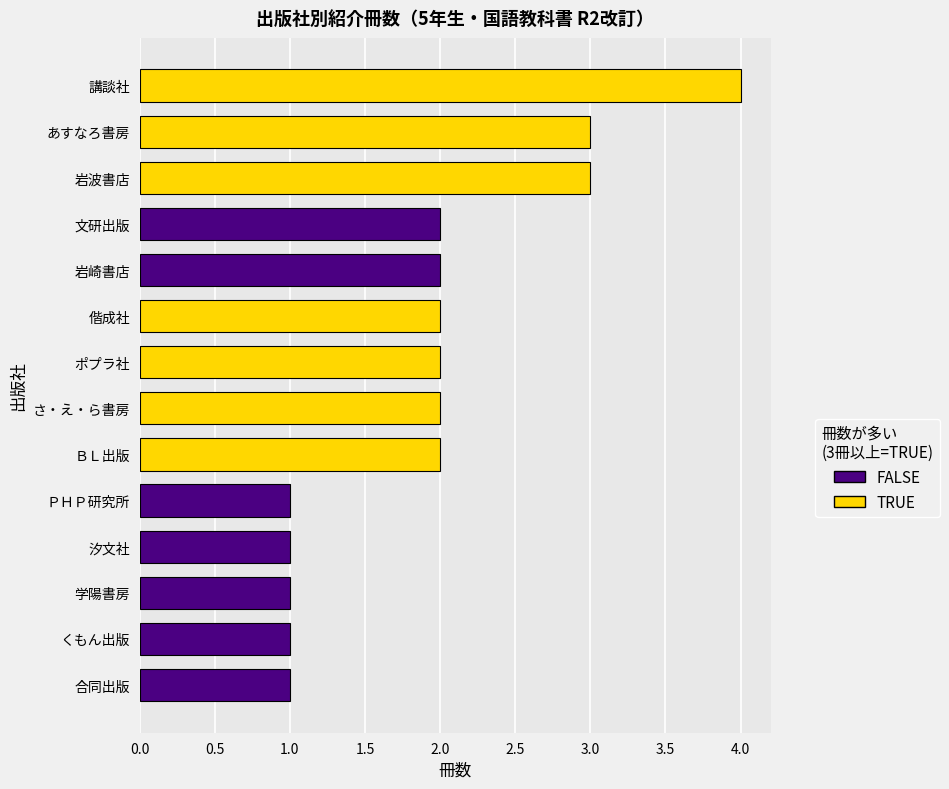

The value at くもん出版 is 1. True or false?

True